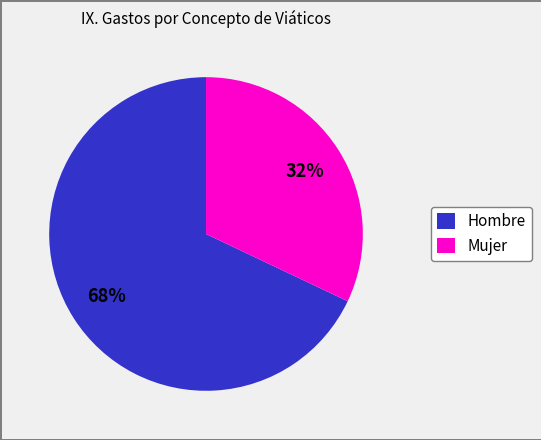

To the nearest percent, what portion does Mujer represent?

32%